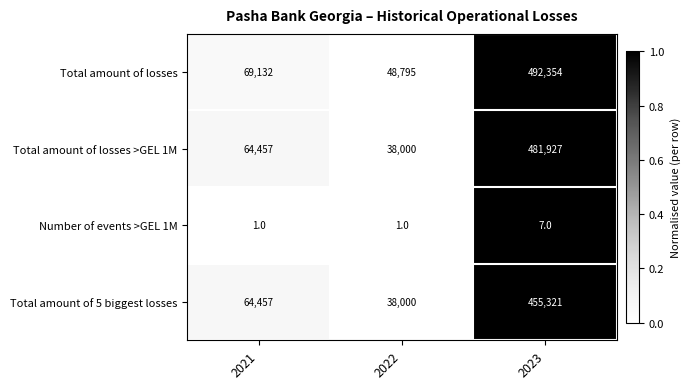

Which series has the widest spread of values?

Total amount of losses >GEL 1M